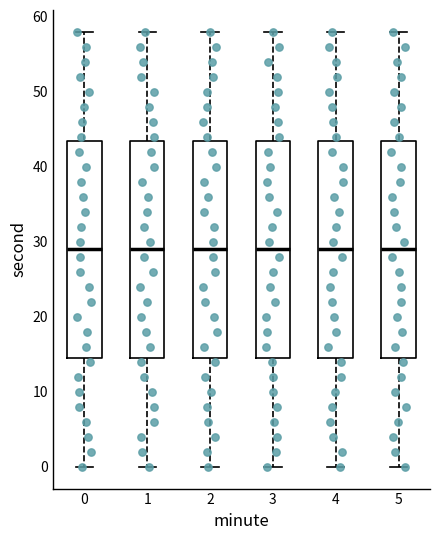

Reading left to right, transcribe this box plot: for each box, give where its median line is, the range the box spans, and where its two whiskers end, as read against the y-axis. The values are not printed on the chart, so give them approximately, as read against the axis.

0: median 29, box 15 to 44, whiskers 0 to 58
1: median 29, box 15 to 44, whiskers 0 to 58
2: median 29, box 15 to 44, whiskers 0 to 58
3: median 29, box 15 to 44, whiskers 0 to 58
4: median 29, box 15 to 44, whiskers 0 to 58
5: median 29, box 15 to 44, whiskers 0 to 58